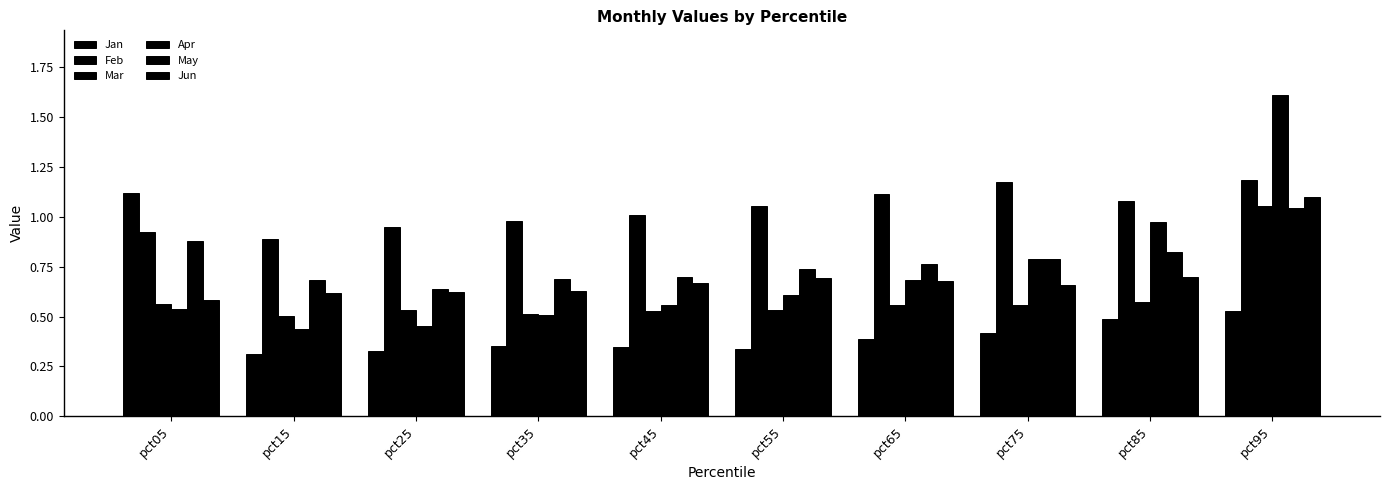

What is the spread (max minus min) of values at pct65?

0.7